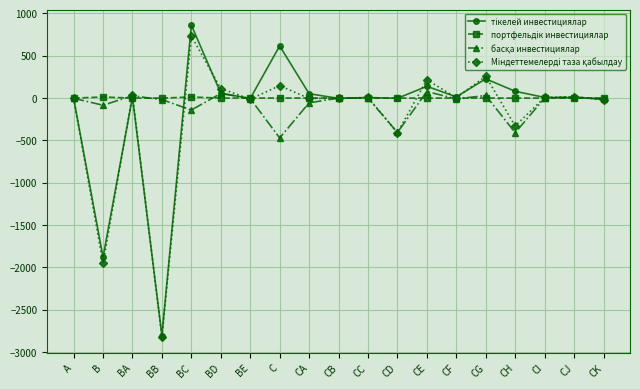

Which category has the lowest value across all series?

BB